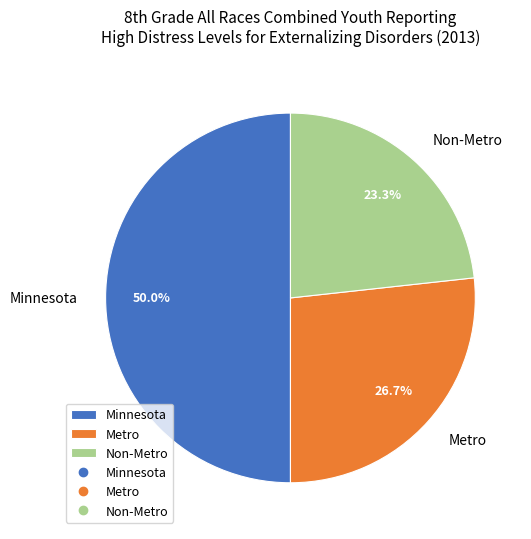

Count the number of slices in the pie.

3